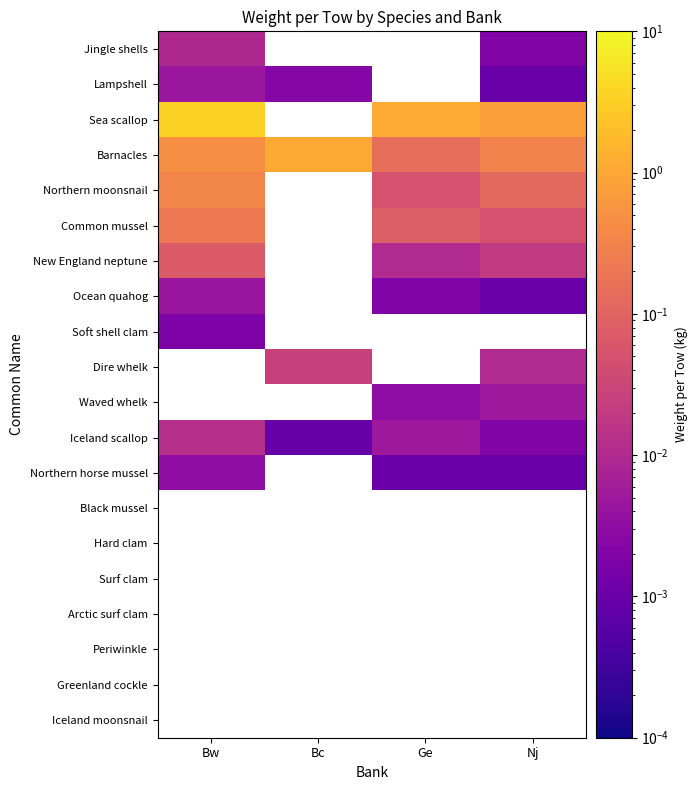

List the series in order of their peak value, lowest first.

Soft shell clam, Northern horse mussel, Ocean quahog, Lampshell, Jingle shells, Iceland scallop, New England neptune, Common mussel, Northern moonsnail, Barnacles, Sea scallop, Dire whelk, Waved whelk, Black mussel, Hard clam, Surf clam, Arctic surf clam, Periwinkle, Greenland cockle, Iceland moonsnail